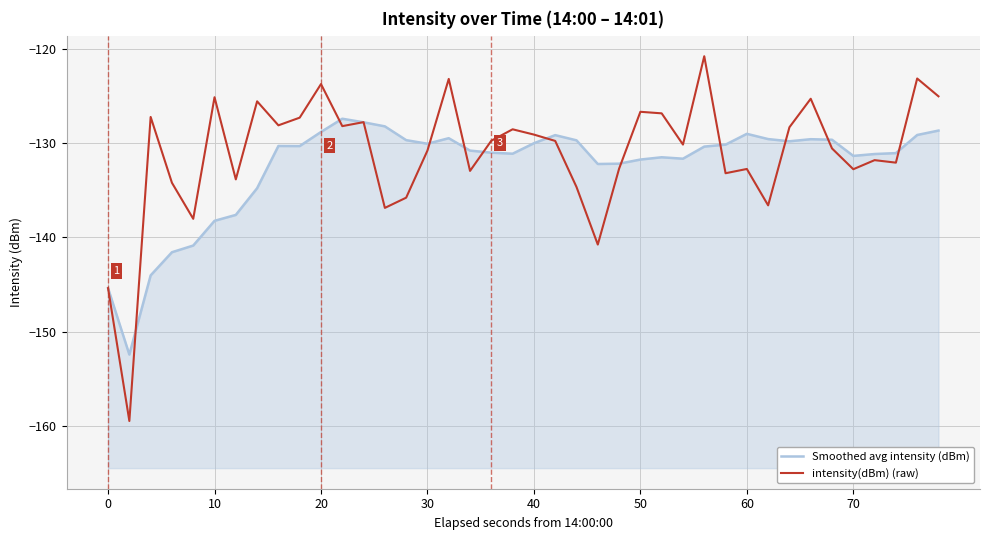

How many interior local valleys does the intensity(dBm) (raw) series have?

13